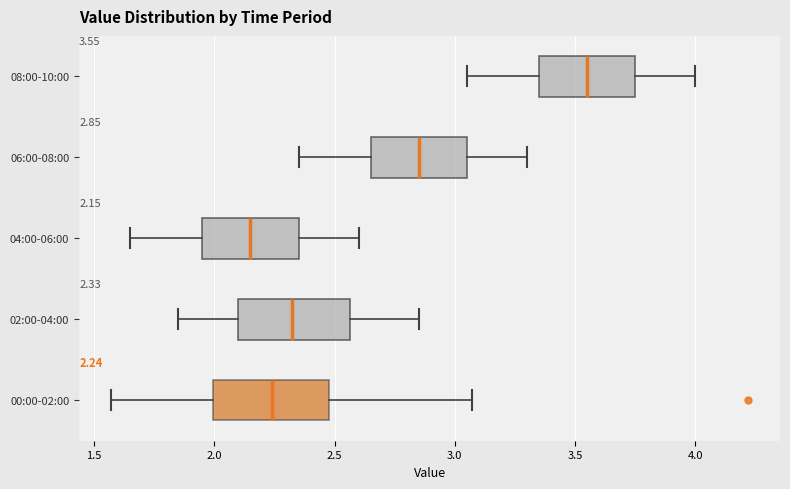

Which box's median line is the furthest to the right?

08:00-10:00